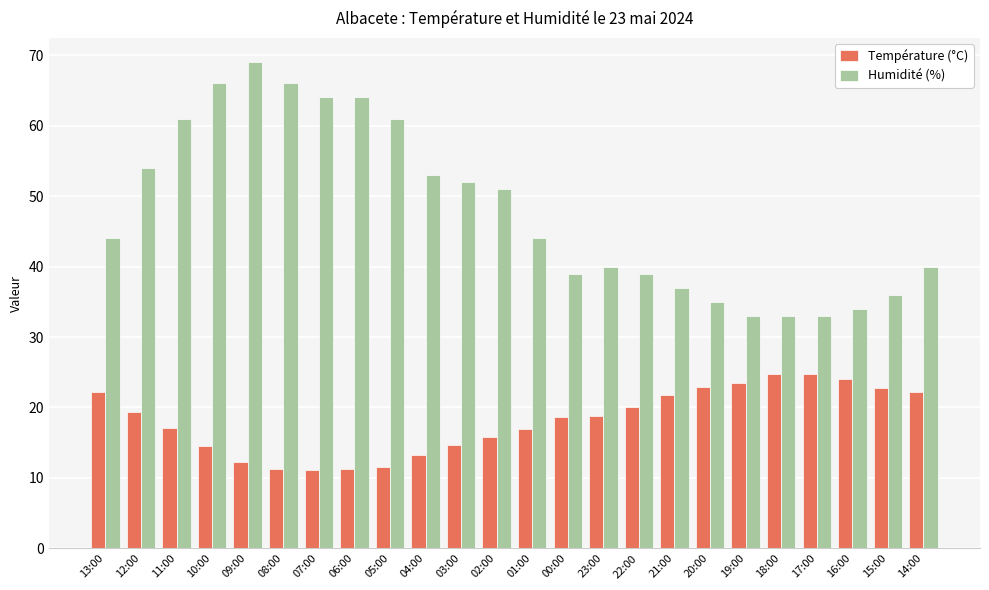

Which series has the largest range (max minus min)?

Humidité (%)